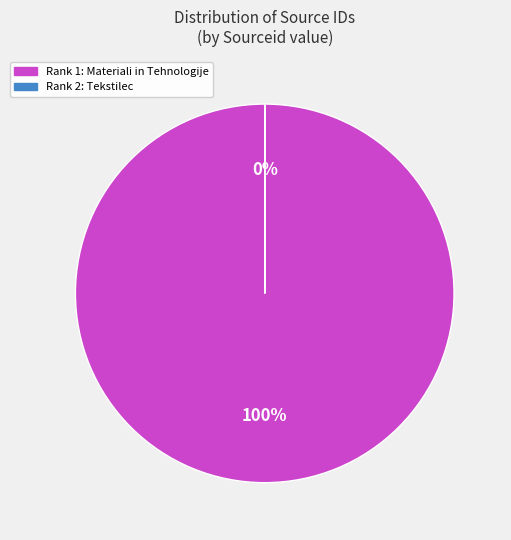

How many segments does this pie chart have?

2